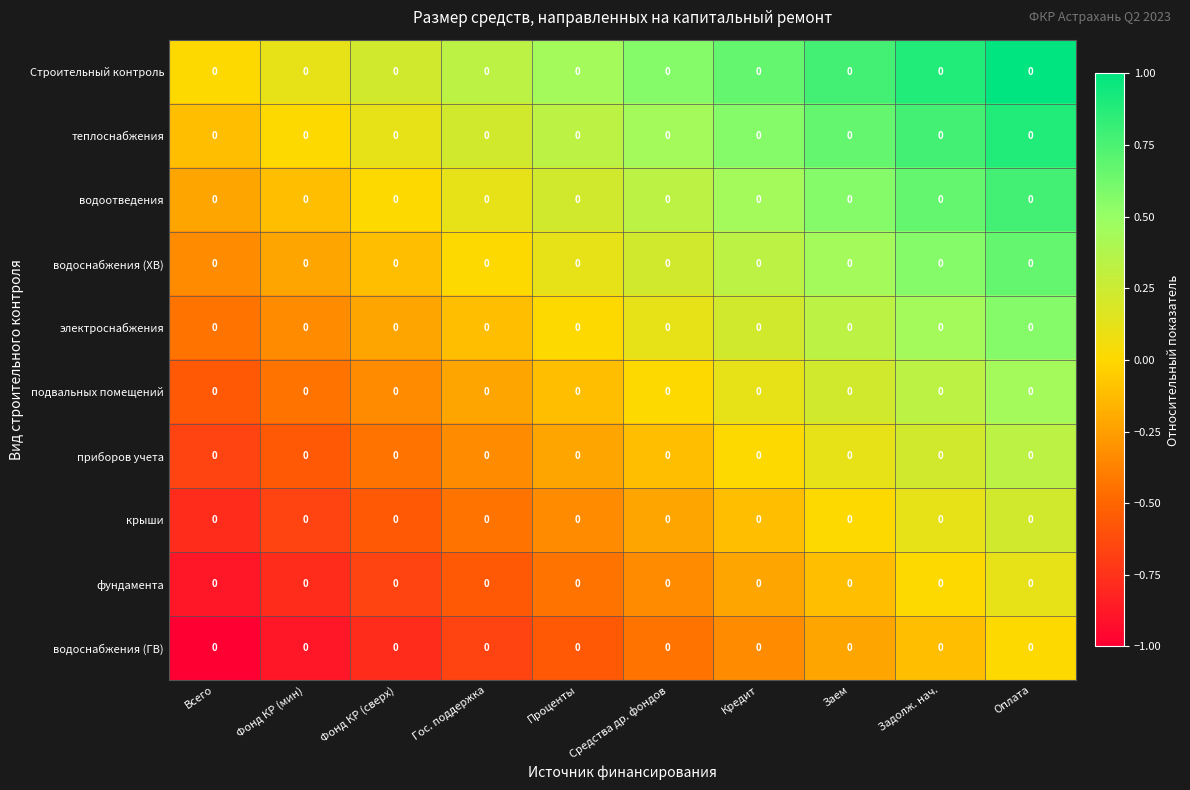

What is the difference between the maximum and minimum values in the водоснабжения (ГВ) series?

1.0